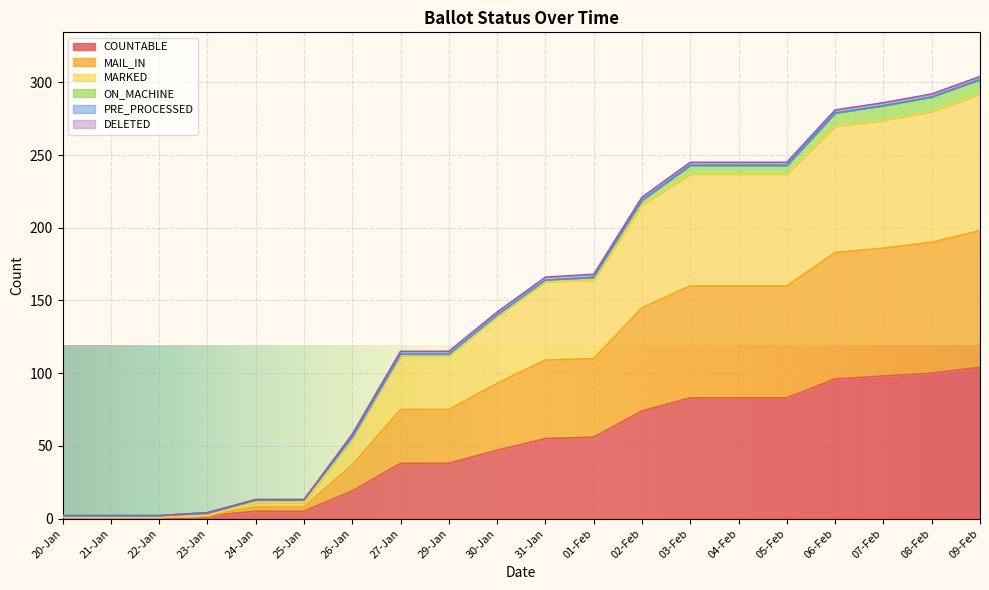

Is the value of MAIL_IN at 30-Jan greater than the value of MARKED at 20-Jan?

Yes